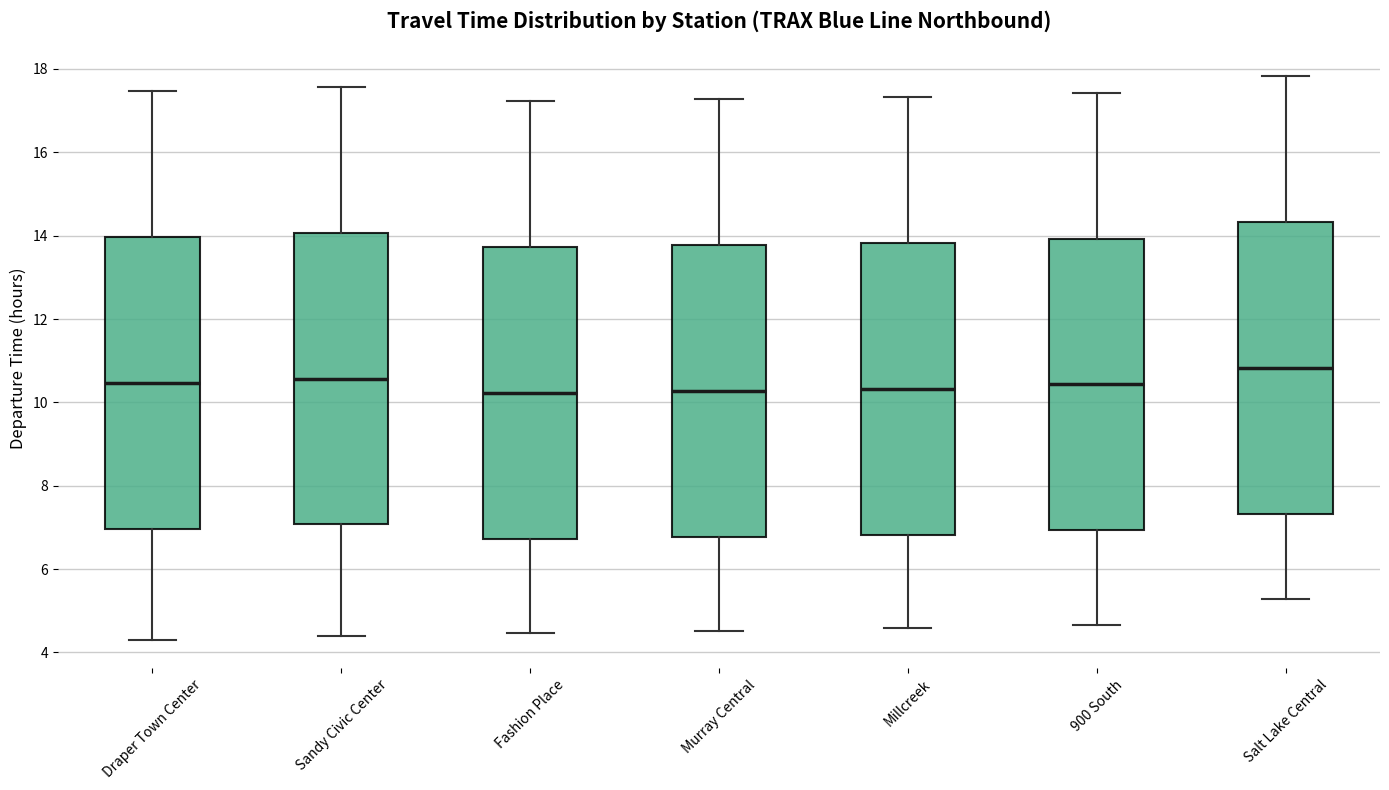

Where is the lower edge of the box for Fashion Place on the y-axis? The values are not printed on the chart, so give them approximately, as read against the axis.

6.8